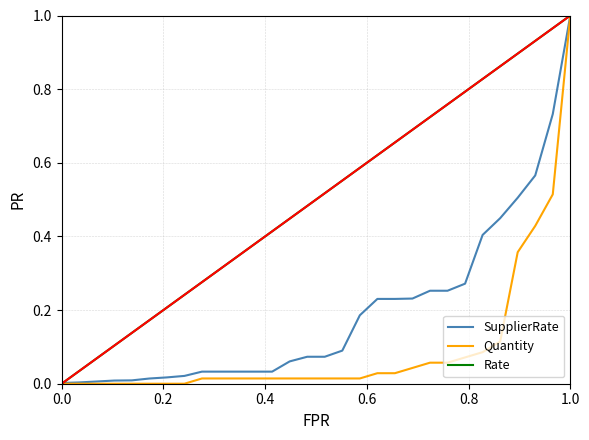

Which series has the largest total across all categories?

Rate